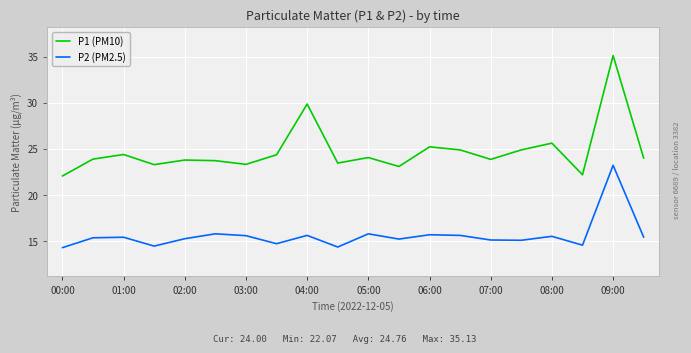

Which series has the largest total across all categories?

P1 (PM10)